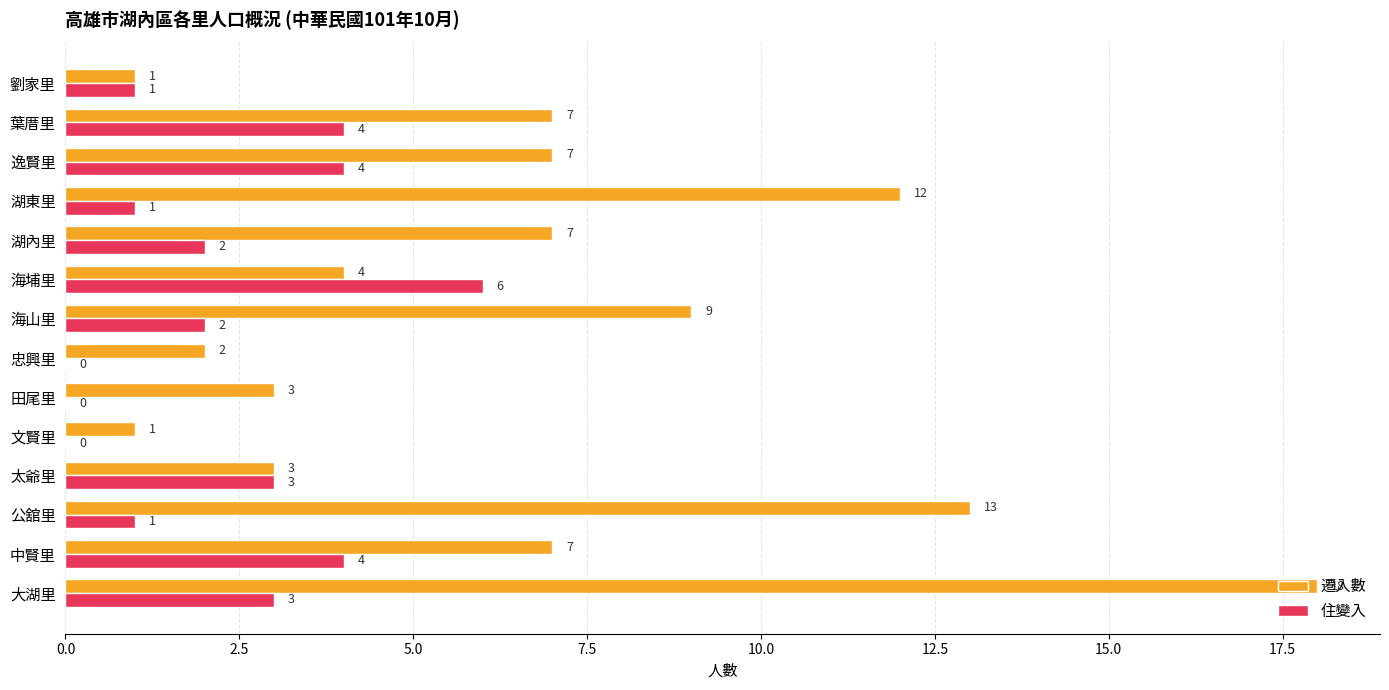

Count the 住變入 values in the range 1 to 4.

10